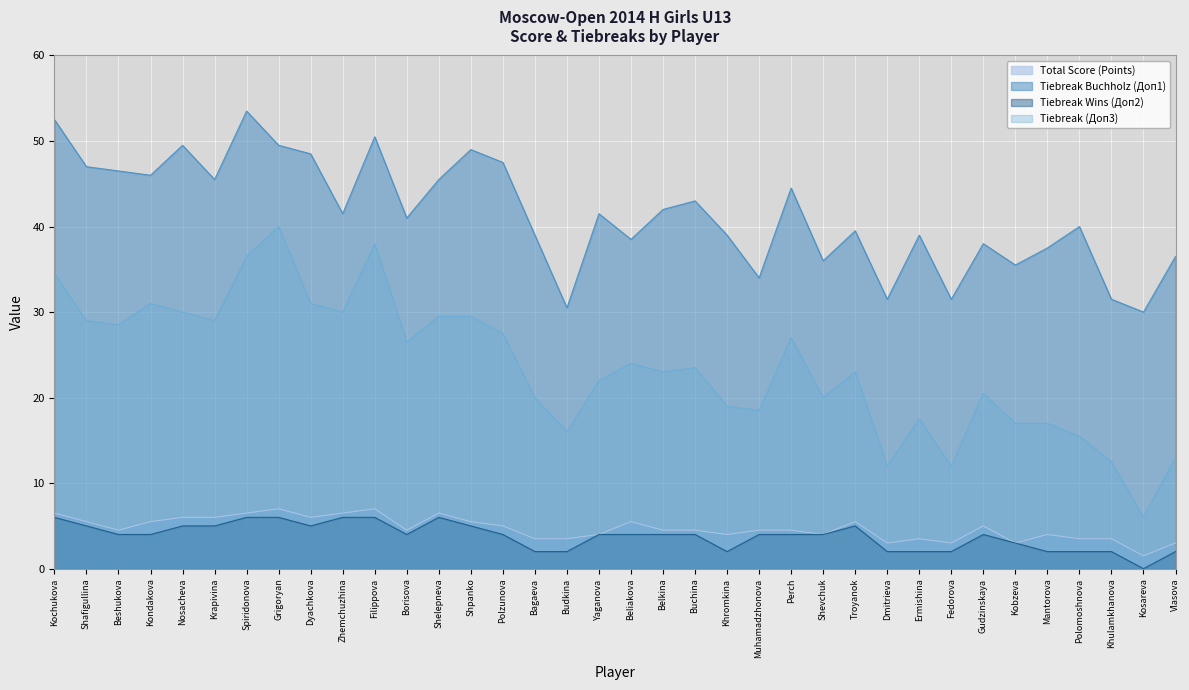

True or false: Total Score (Points) and Tiebreak Wins (Доп2) intersect in this chart.

False